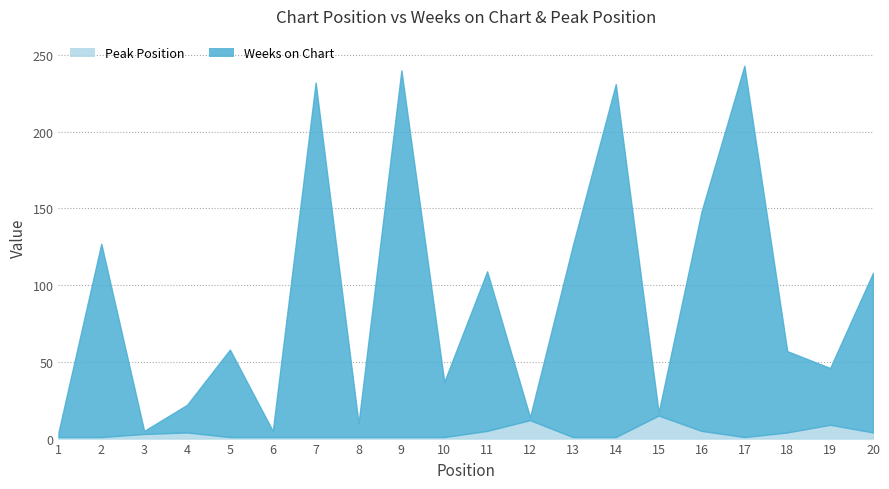

Reading left to right, transcribe all the data shown in this chart.

Weeks on Chart: 4	127	5	22	58	5	232	10	240	37	109	14	126	231	17	148	243	57	46	108
Peak Position: 1	1	3	4	1	1	1	1	1	1	5	12	1	1	15	5	1	4	9	4